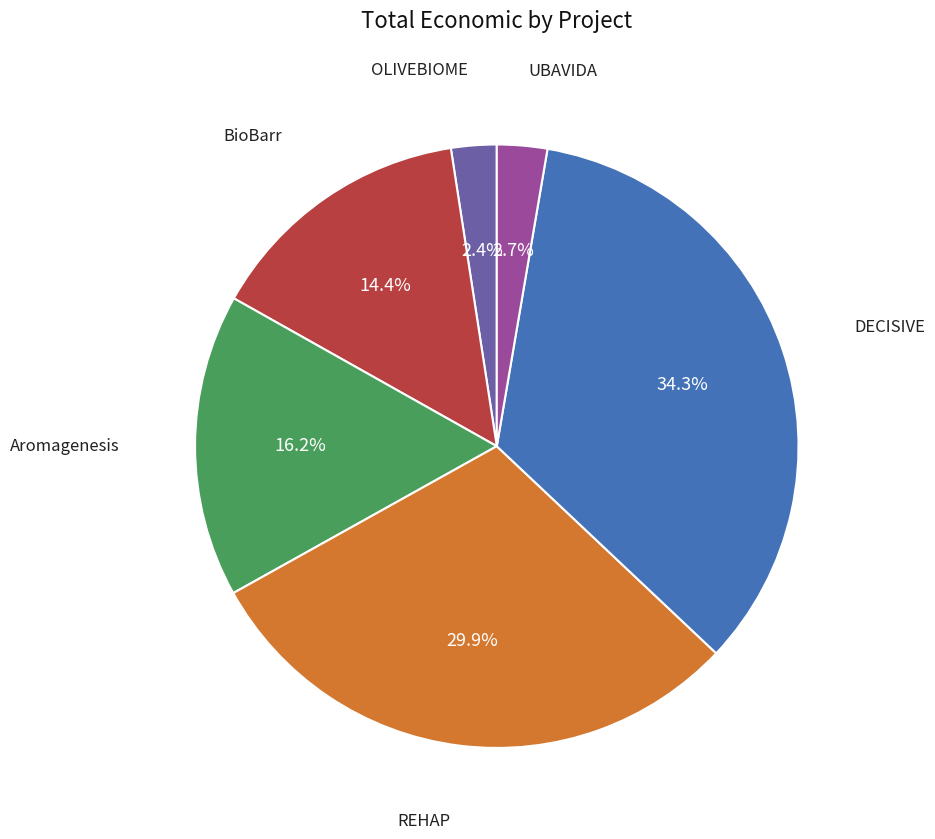

Is there a majority slice in this chart?

No